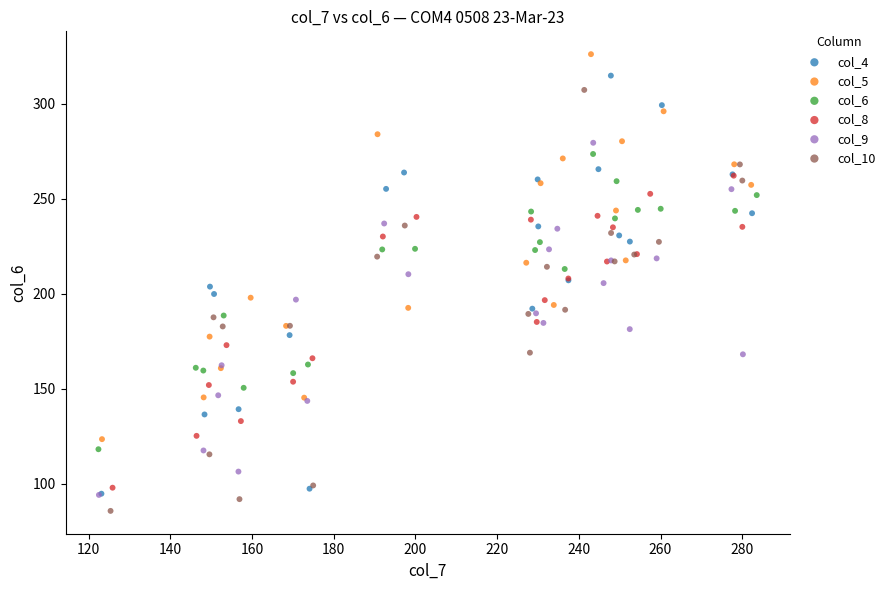

Which series reaches the maximum Y coordinate?

col_5